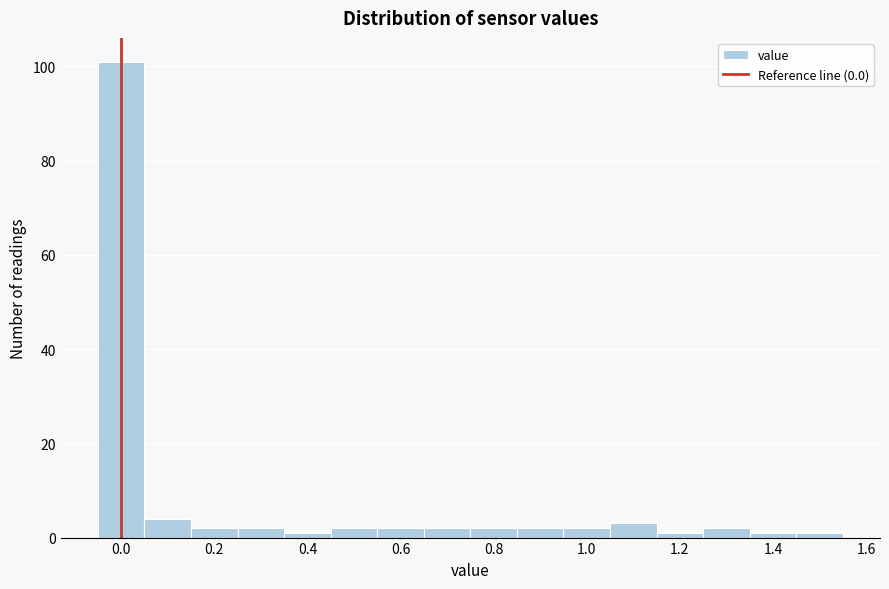

Reading left to right, transcribe this chart: for each bar, give the range it covers on the x-axis and its height. Neither the bar edges nor the heights are printed on the chart, so give them approximately, as read against the axes.

-0.05 to 0.05: 102
0.05 to 0.15: 4
0.15 to 0.25: 2
0.25 to 0.35: 2
0.35 to 0.45: under 2
0.45 to 0.55: 2
0.55 to 0.65: 2
0.65 to 0.75: 2
0.75 to 0.85: 2
0.85 to 0.95: 2
0.95 to 1.05: 2
1.05 to 1.15: 4
1.15 to 1.25: under 2
1.25 to 1.35: 2
1.35 to 1.45: under 2
1.45 to 1.55: under 2